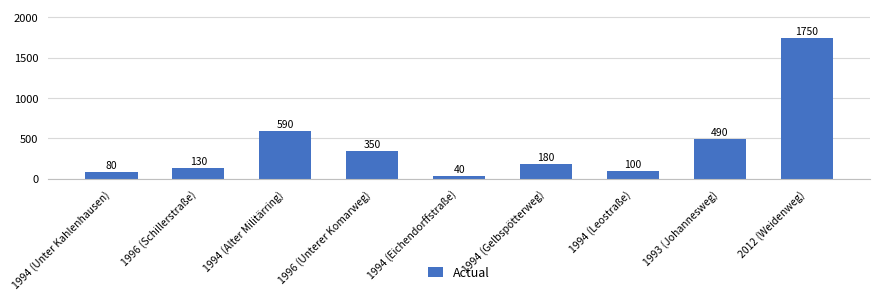

What is the minimum value shown in the chart?

40